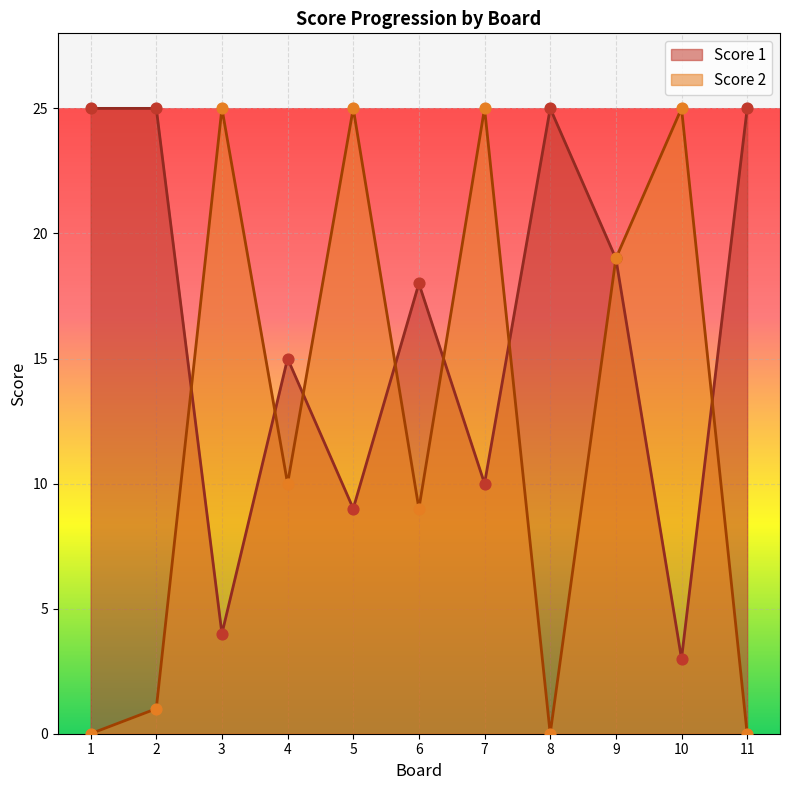

At how many categories does at least one series exceed 1?

11